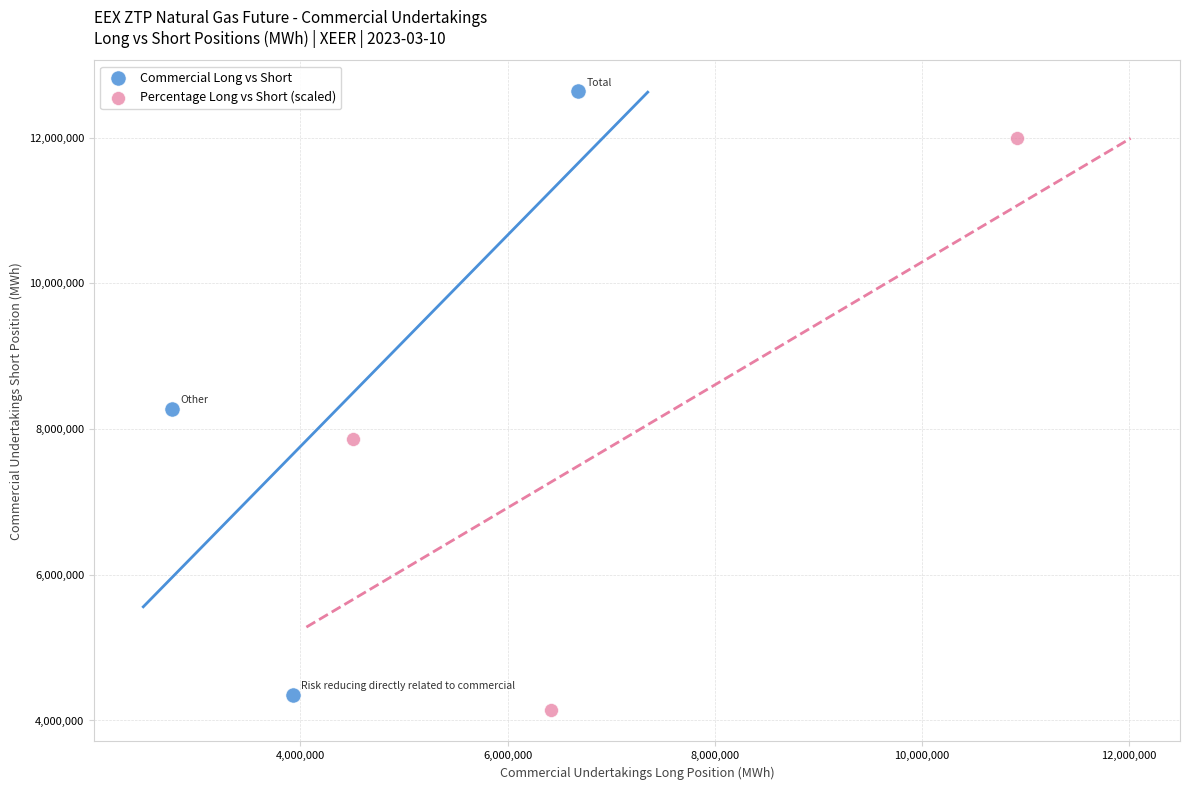

Which series reaches the maximum Y coordinate?

Commercial Long vs Short